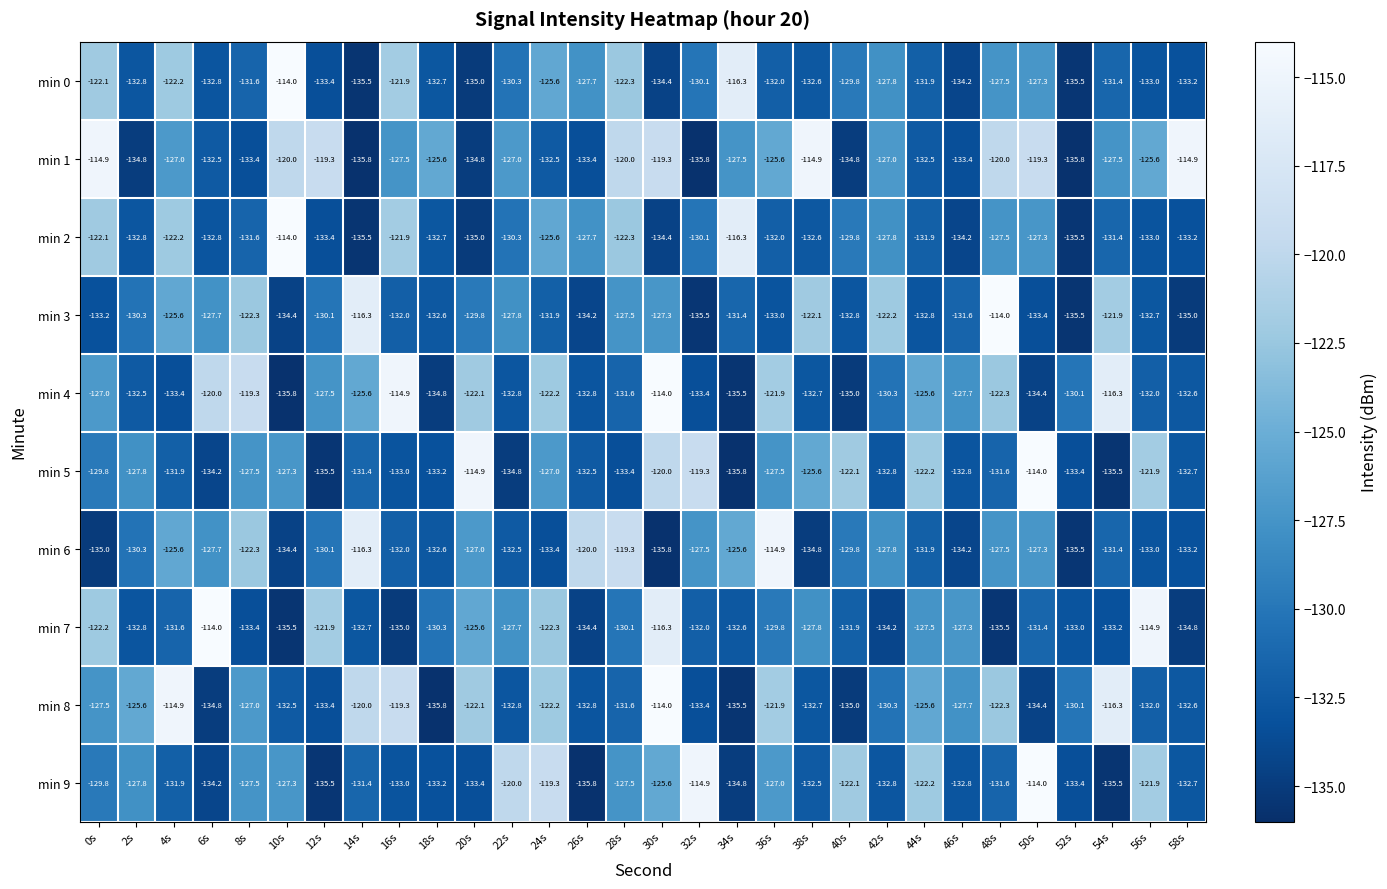

True or false: min 3 has a value of -132.6 at 18s.

True